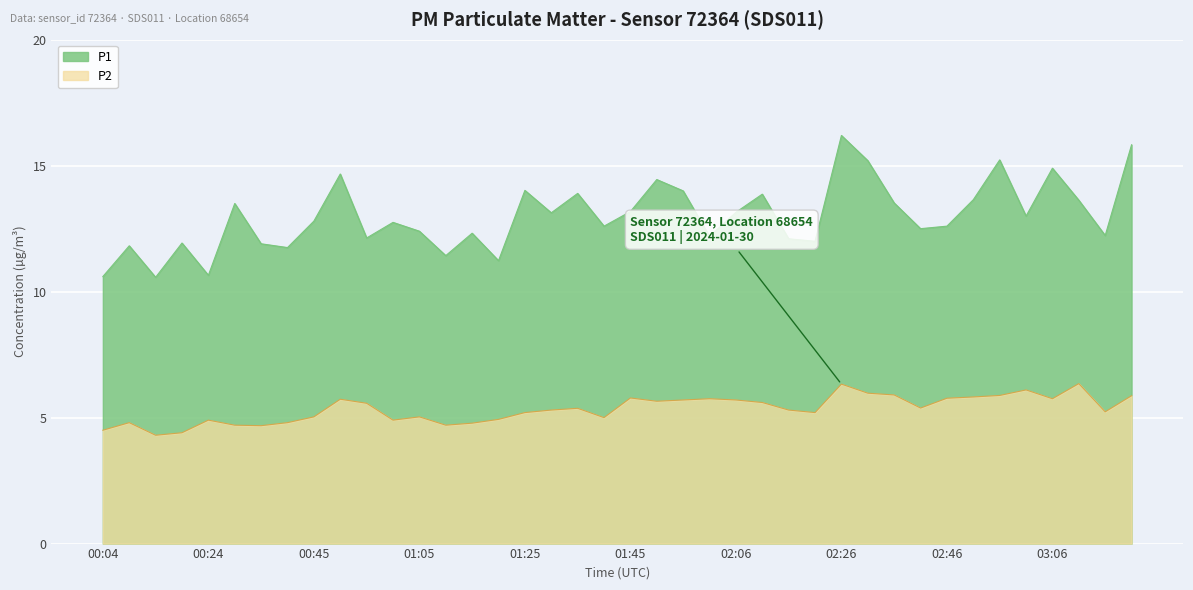

At how many categories does at least one series exceed 12?

30